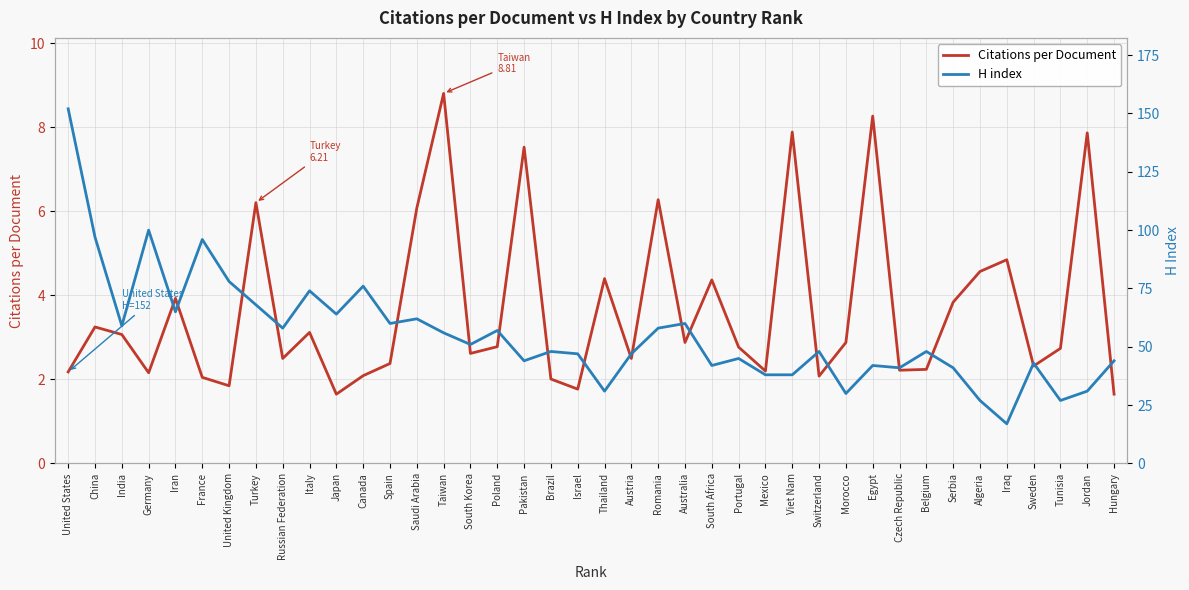

What is the label of the 34th point from the left?

Serbia